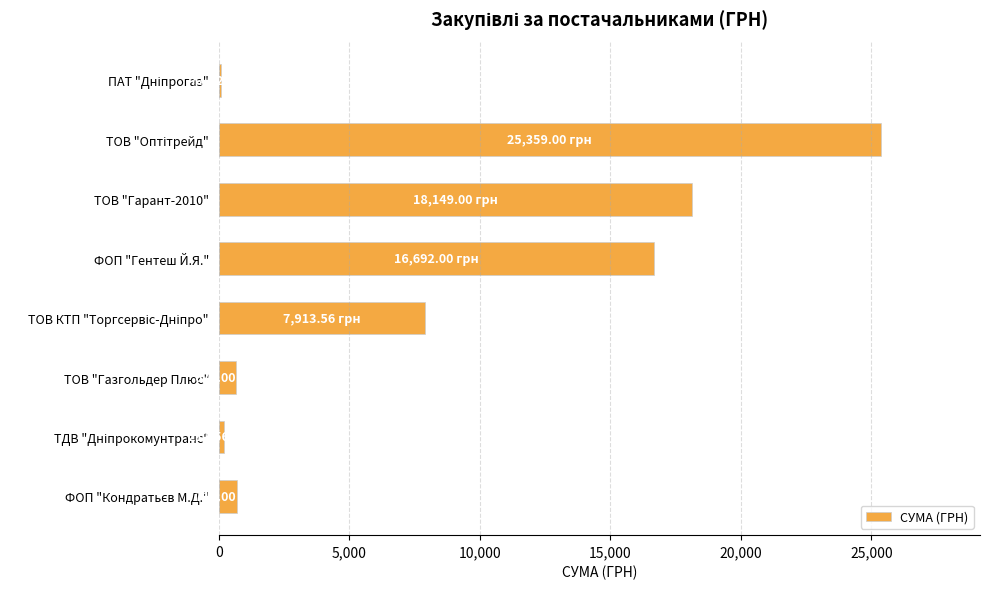

Where is the data nearest to the value 12718?

ФОП "Гентеш Й.Я."